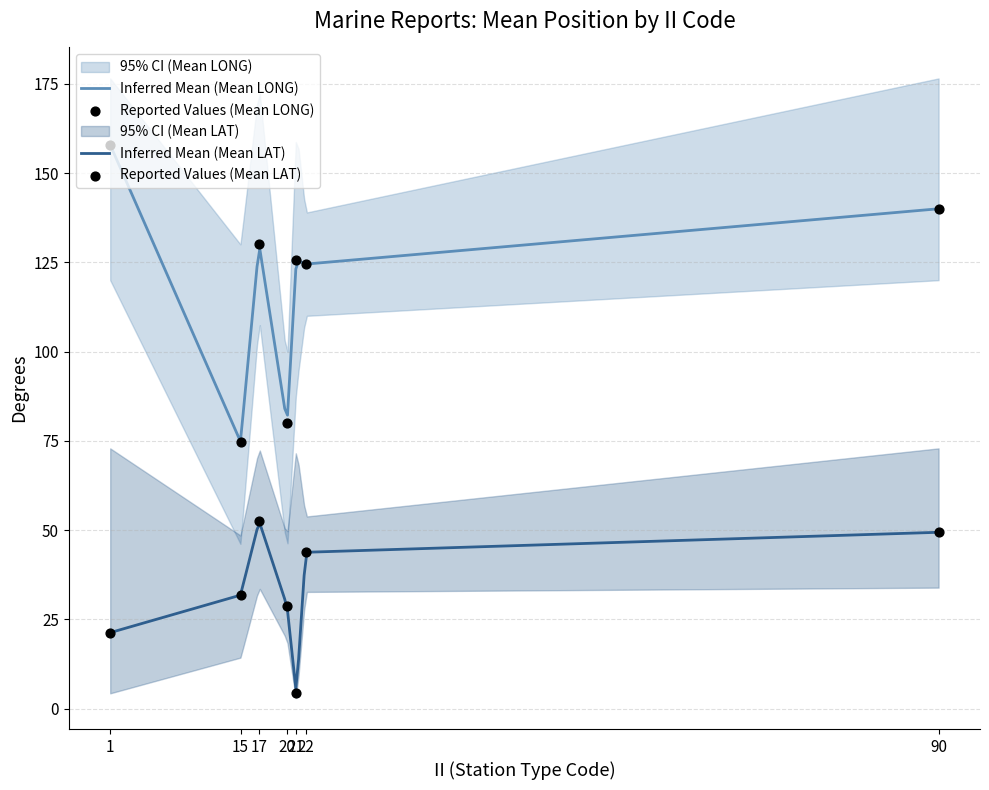

Which series reaches the minimum Y coordinate?

Mean LAT